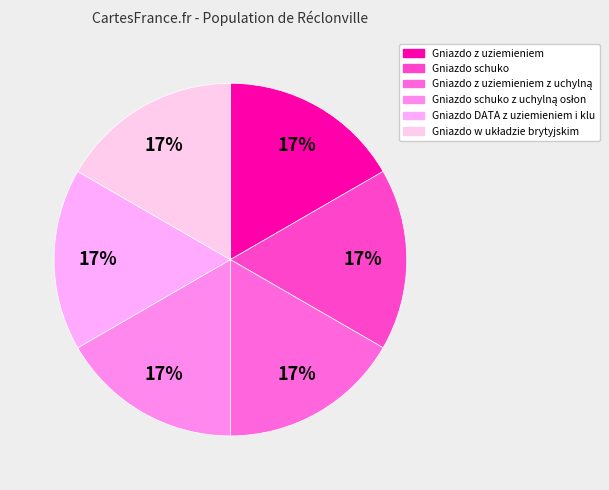

Count the number of slices in the pie.

6